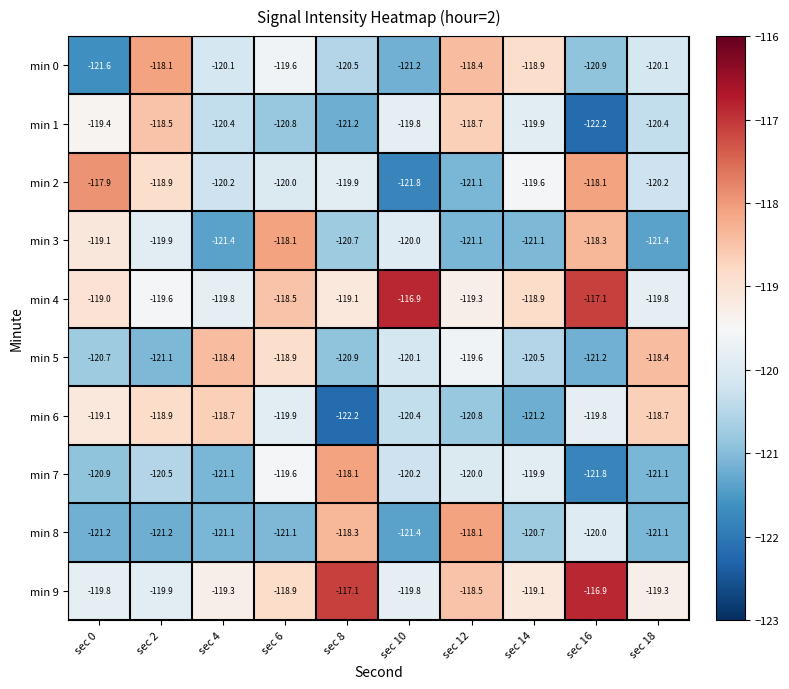

What is the greatest value displayed?

-116.9